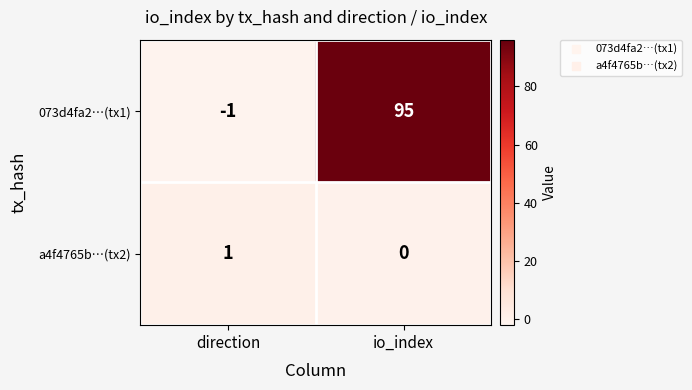

Is it true that 073d4fa2…(tx1) equals 157 at io_index?

False